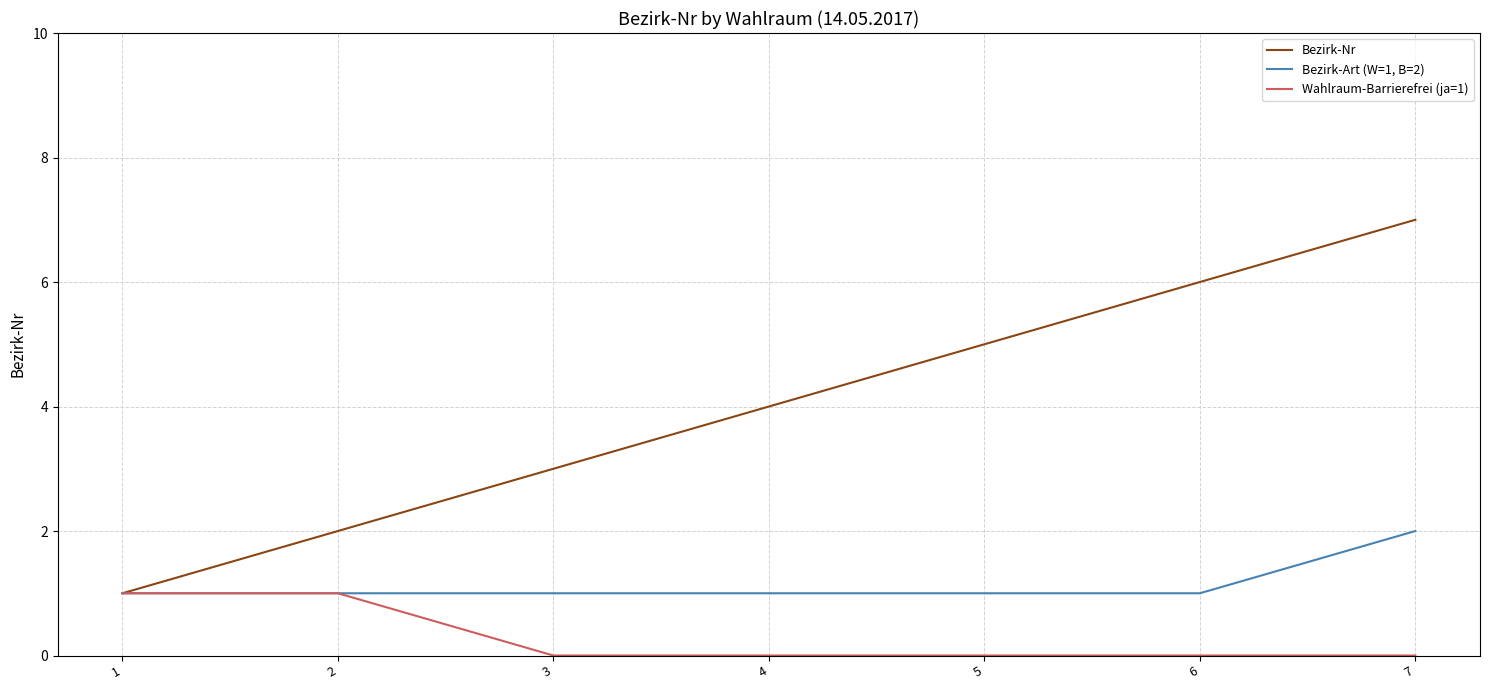

Count the number of data series in this chart.

3